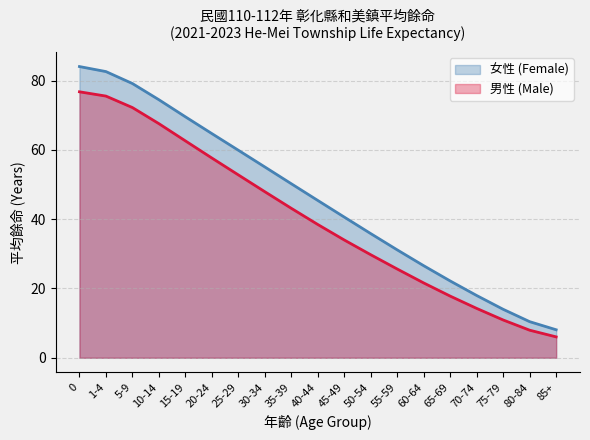

How many lines are shown in the chart?

2